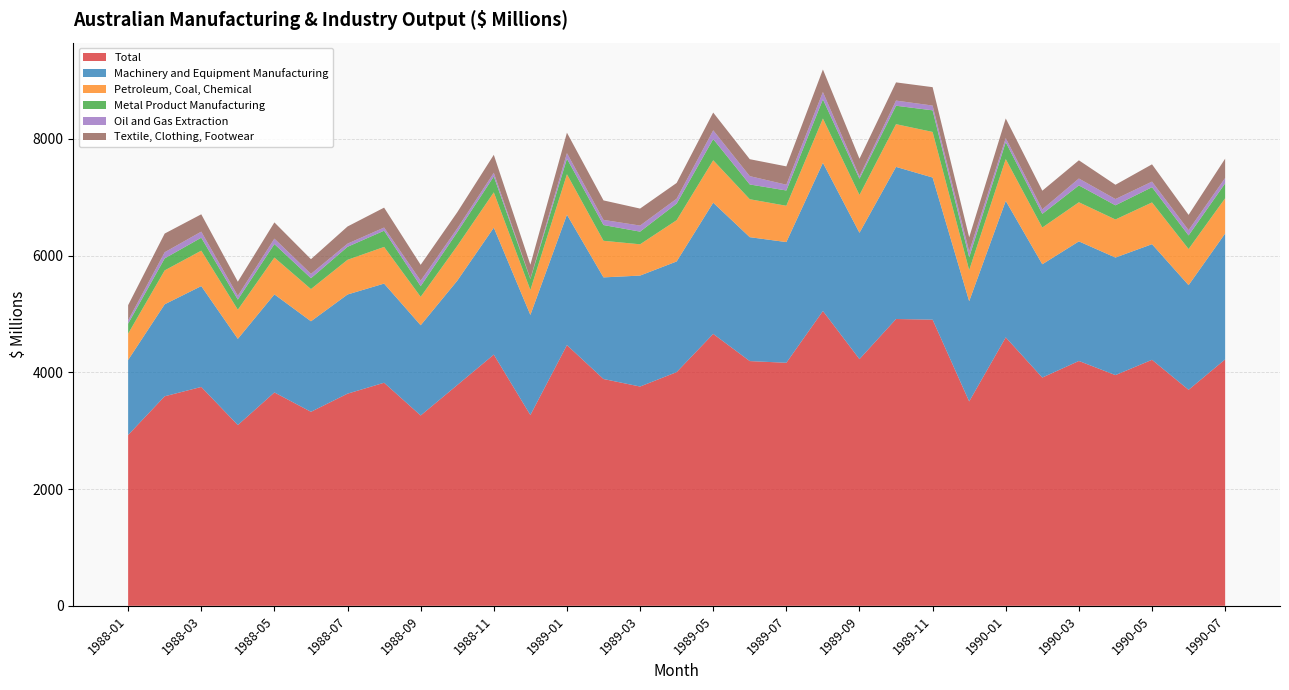

Reading left to right, what are all the values shown in this chart?

Total: 1988-01=2927	1988-02=3590	1988-03=3750	1988-04=3097	1988-05=3656	1988-06=3324	1988-07=3635	1988-08=3822	1988-09=3261	1988-10=3782	1988-11=4304	1988-12=3269	1989-01=4467	1989-02=3886	1989-03=3757	1989-04=4004	1989-05=4659	1989-06=4193	1989-07=4164	1989-08=5051	1989-09=4227	1989-10=4914	1989-11=4903	1989-12=3502	1990-01=4599	1990-02=3911	1990-03=4195	1990-04=3953	1990-05=4215	1990-06=3701	1990-07=4222
Machinery and Equipment Manufacturing: 1988-01=1285	1988-02=1576	1988-03=1728	1988-04=1477	1988-05=1680	1988-06=1551	1988-07=1699	1988-08=1699	1988-09=1546	1988-10=1788	1988-11=2175	1988-12=1715	1989-01=2234	1989-02=1741	1989-03=1901	1989-04=1896	1989-05=2248	1989-06=2123	1989-07=2068	1989-08=2539	1989-09=2164	1989-10=2606	1989-11=2435	1989-12=1717	1990-01=2339	1990-02=1941	1990-03=2049	1990-04=2014	1990-05=1981	1990-06=1793	1990-07=2157
Petroleum Coal Chemical: 1988-01=451	1988-02=581	1988-03=607	1988-04=499	1988-05=631	1988-06=552	1988-07=594	1988-08=628	1988-09=487	1988-10=596	1988-11=605	1988-12=427	1989-01=693	1989-02=627	1989-03=536	1989-04=707	1989-05=727	1989-06=650	1989-07=622	1989-08=759	1989-09=648	1989-10=732	1989-11=781	1989-12=532	1990-01=716	1990-02=629	1990-03=670	1990-04=652	1990-05=715	1990-06=619	1990-07=604
Metal Product Manufacturing: 1988-01=172	1988-02=206	1988-03=222	1988-04=174	1988-05=231	1988-06=186	1988-07=223	1988-08=278	1988-09=183	1988-10=235	1988-11=272	1988-12=189	1989-01=266	1989-02=270	1989-03=217	1989-04=284	1989-05=363	1989-06=253	1989-07=262	1989-08=328	1989-09=278	1989-10=316	1989-11=370	1989-12=221	1990-01=290	1990-02=234	1990-03=289	1990-04=243	1990-05=261	1990-06=233	1990-07=255
Oil and Gas Extraction: 1988-01=56	1988-02=105	1988-03=104	1988-04=65	1988-05=93	1988-06=74	1988-07=54	1988-08=54	1988-09=94	1988-10=64	1988-11=63	1988-12=4	1989-01=96	1989-02=88	1989-03=104	1989-04=84	1989-05=150	1989-06=143	1989-07=99	1989-08=126	1989-09=42	1989-10=88	1989-11=82	1989-12=99	1990-01=69	1990-02=77	1990-03=118	1990-04=107	1990-05=96	1990-06=90	1990-07=92
Textile Clothing Footwear: 1988-01=260	1988-02=320	1988-03=297	1988-04=241	1988-05=278	1988-06=252	1988-07=294	1988-08=341	1988-09=271	1988-10=277	1988-11=308	1988-12=240	1989-01=350	1989-02=334	1989-03=291	1989-04=270	1989-05=304	1989-06=290	1989-07=314	1989-08=386	1989-09=301	1989-10=312	1989-11=315	1989-12=242	1990-01=337	1990-02=320	1990-03=312	1990-04=245	1990-05=296	1990-06=262	1990-07=331